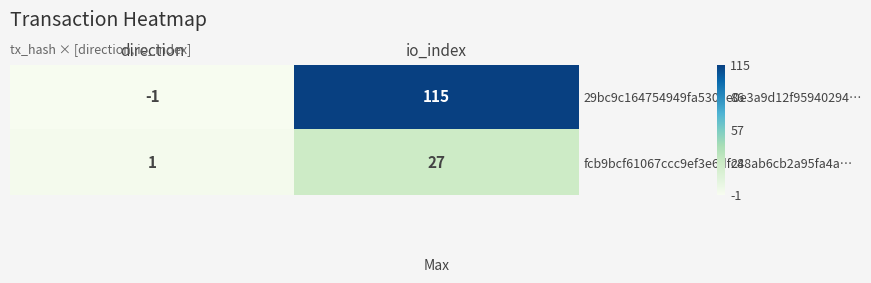

Which category has the highest value across all series?

io_index